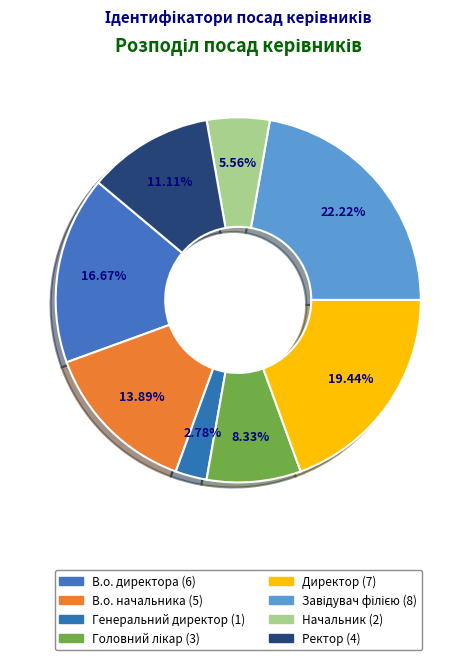

Is it true that В.о. директора is 3% of the pie?

False